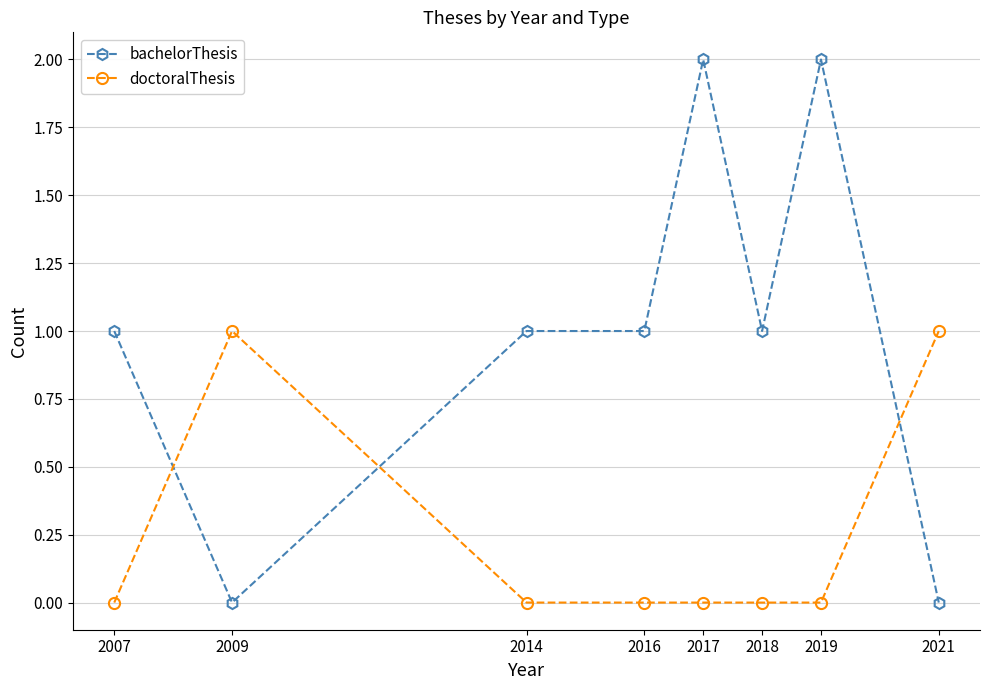

How many lines are shown in the chart?

2